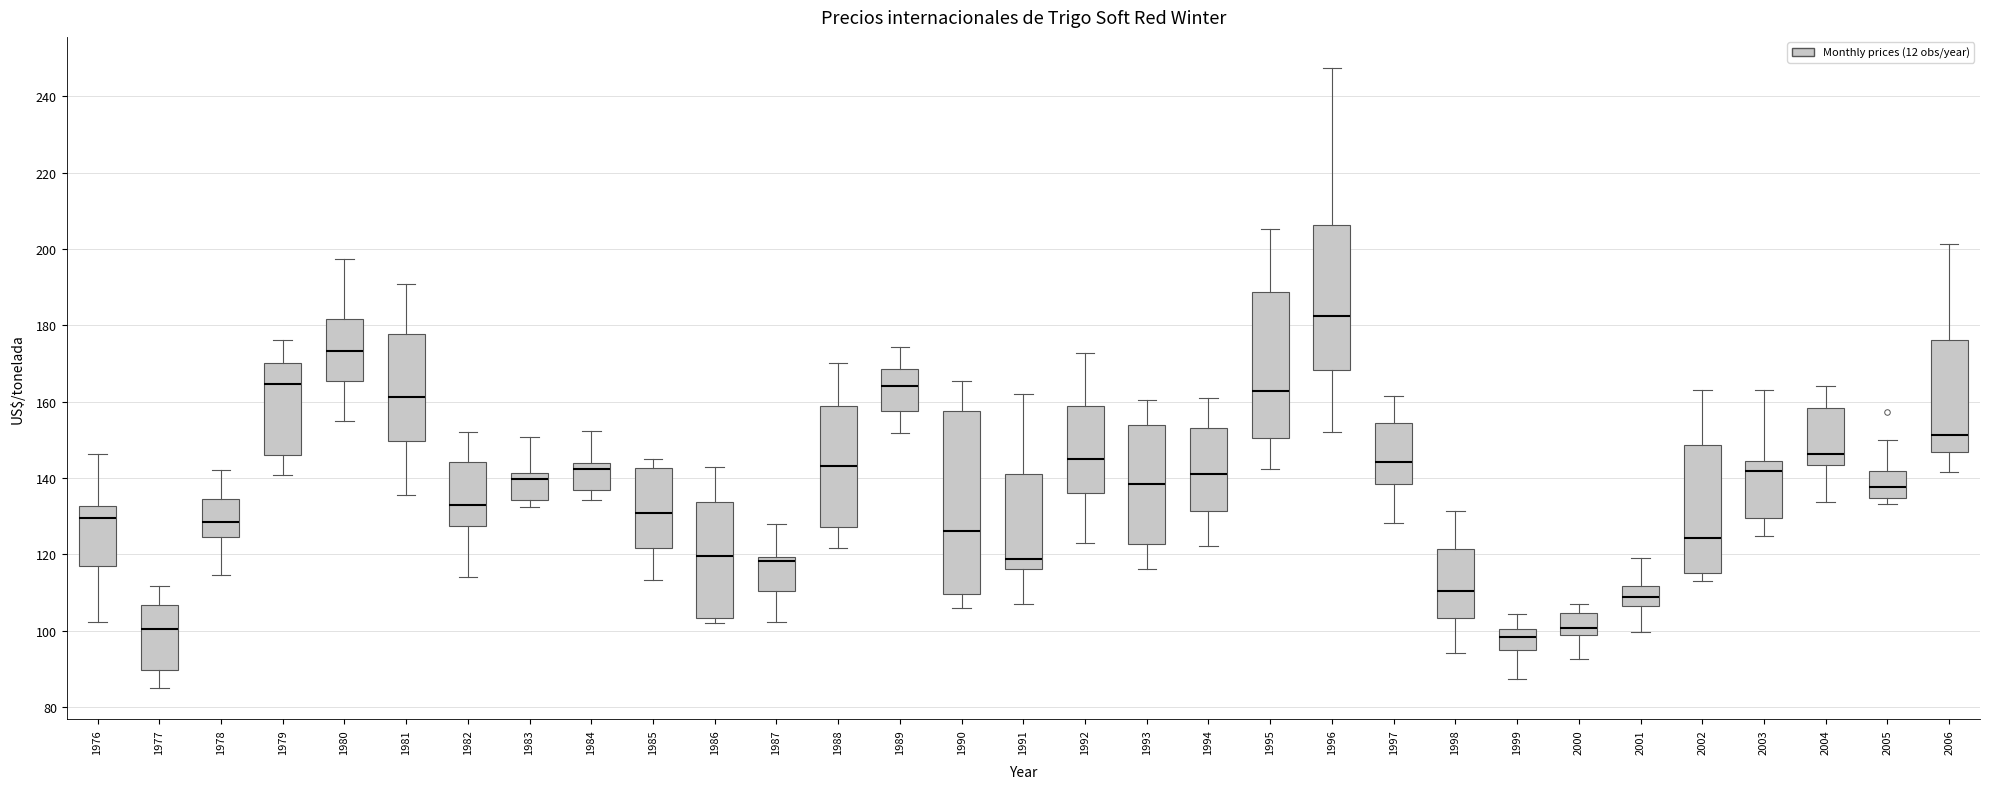

Which box's median line is the lowest?

1999